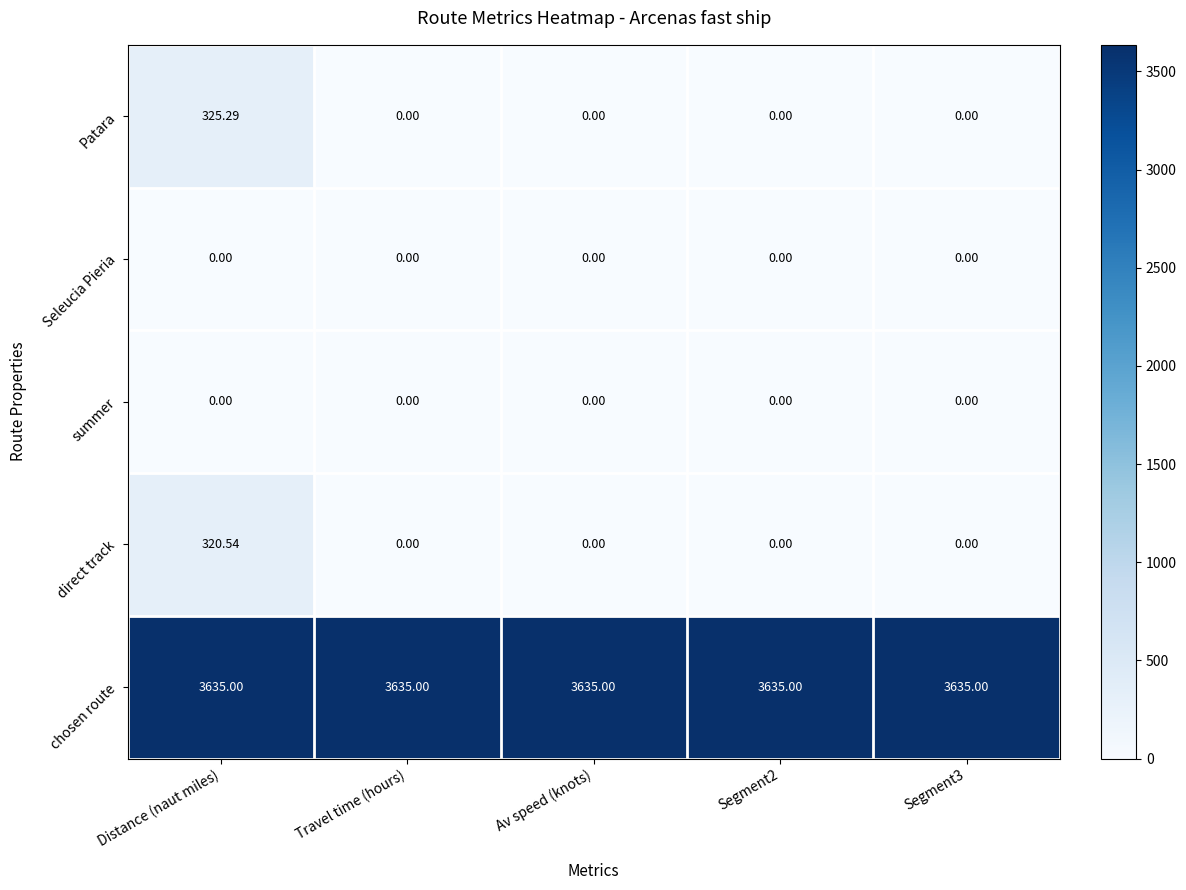

Which series has the widest spread of values?

Patara